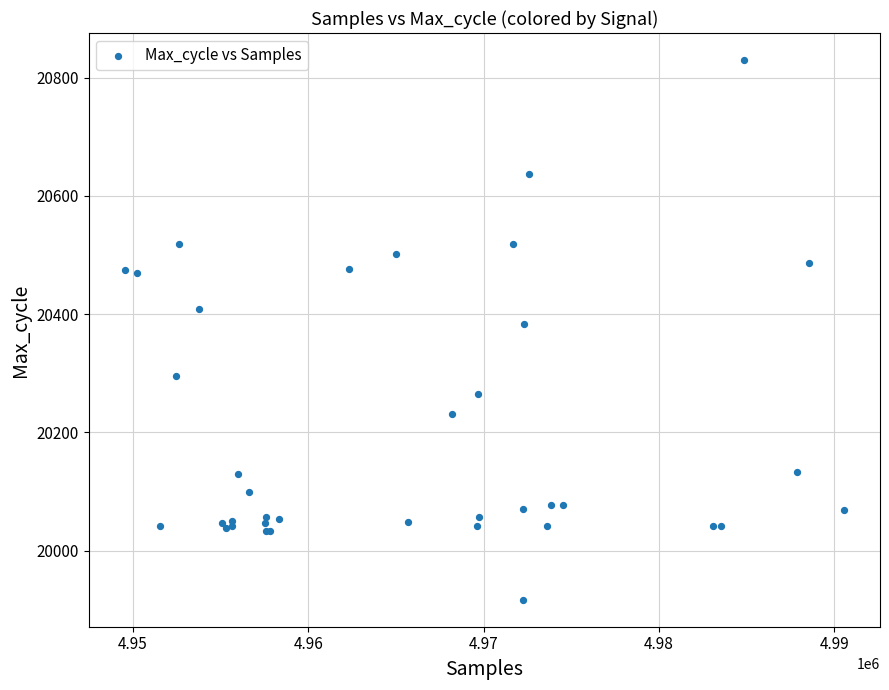

What Y value in the scatter plot is closest to 20373?

20384